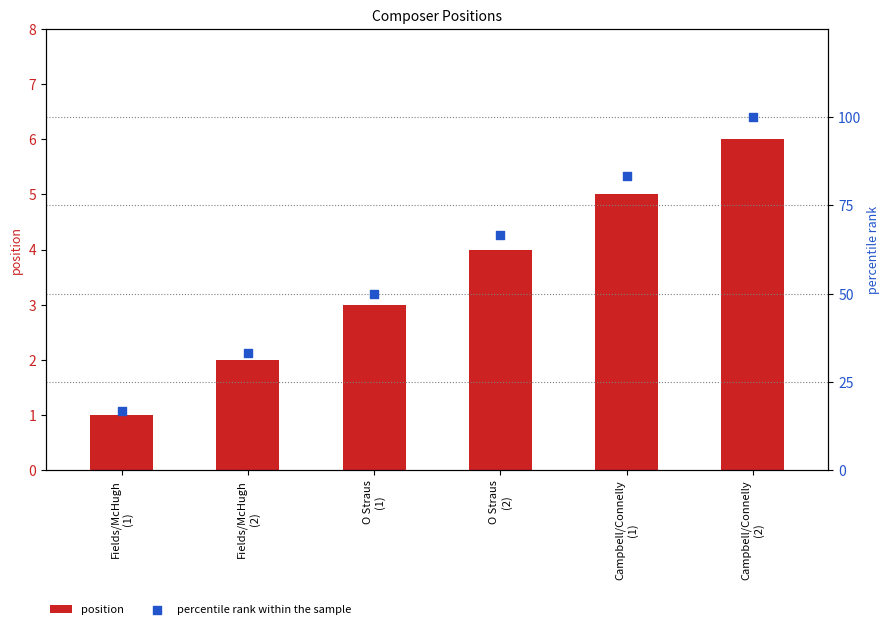

Is the value of percentile rank within the sample at Campbell/Connelly
(1) greater than the value of position at Fields/McHugh
(1)?

Yes